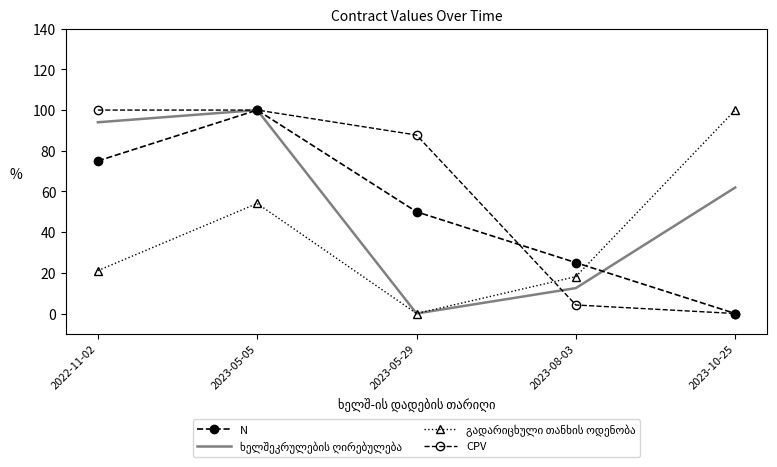

True or false: ხელშეკრულების ღირებულება has more than 2 points higher than both neighbors.

False